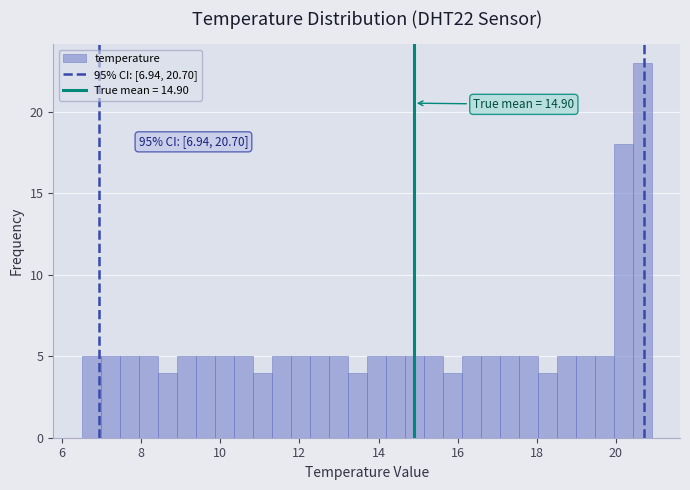

Read against the x-axis, roughly where is the centre of the tallest bar?

20.6